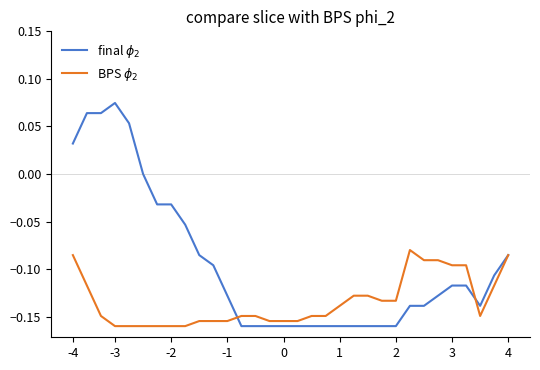

How many lines are shown in the chart?

2